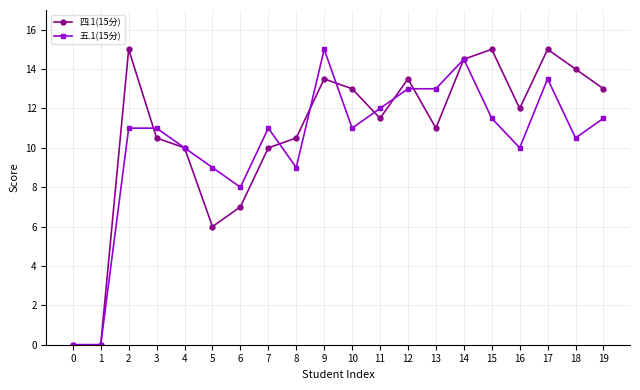

What is the difference between the highest and lowest values at 5?

3.0